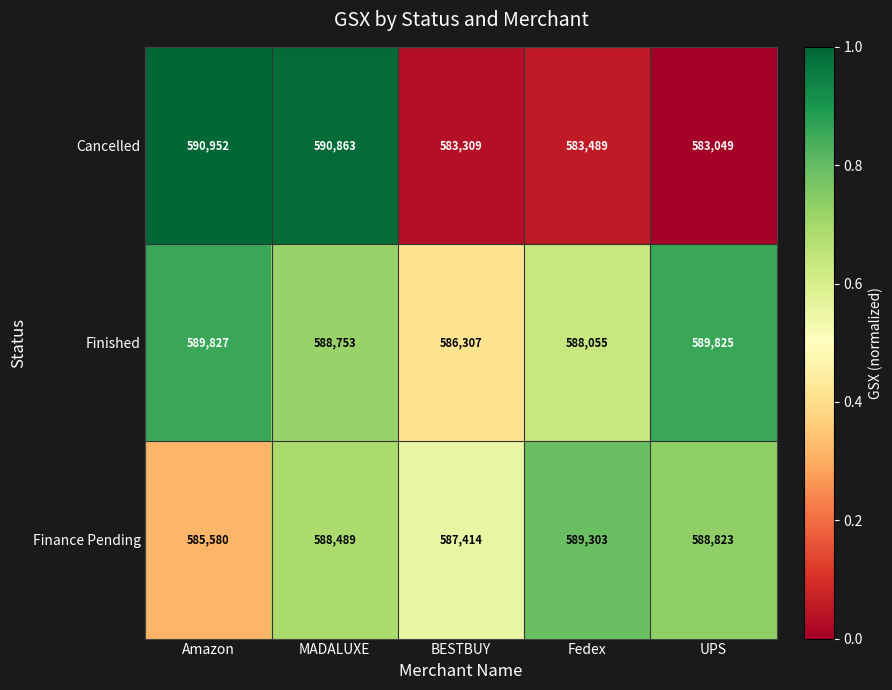

Reading right to left, extract all data points from this chart.

Cancelled: 583049	583489	583309	590863	590952
Finished: 589825	588055	586307	588753	589827
Finance Pending: 588823	589303	587414	588489	585580